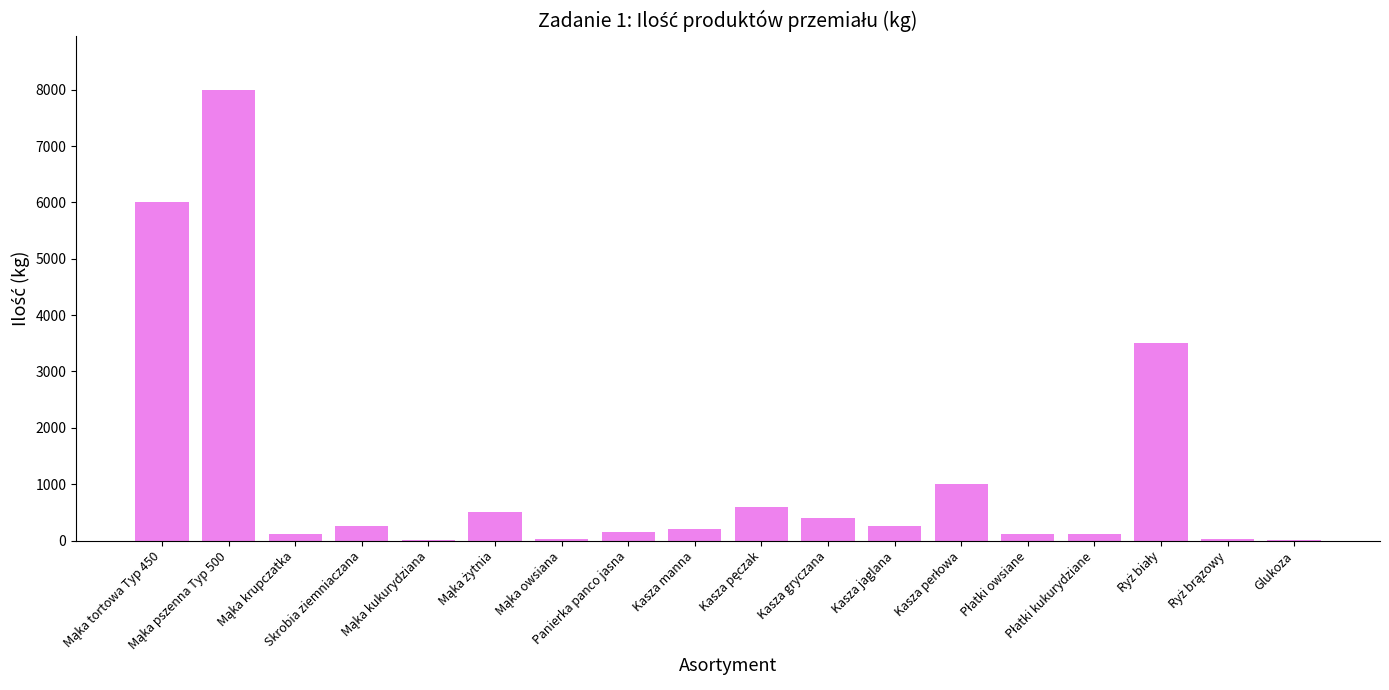

What is the sum of all values?

21292